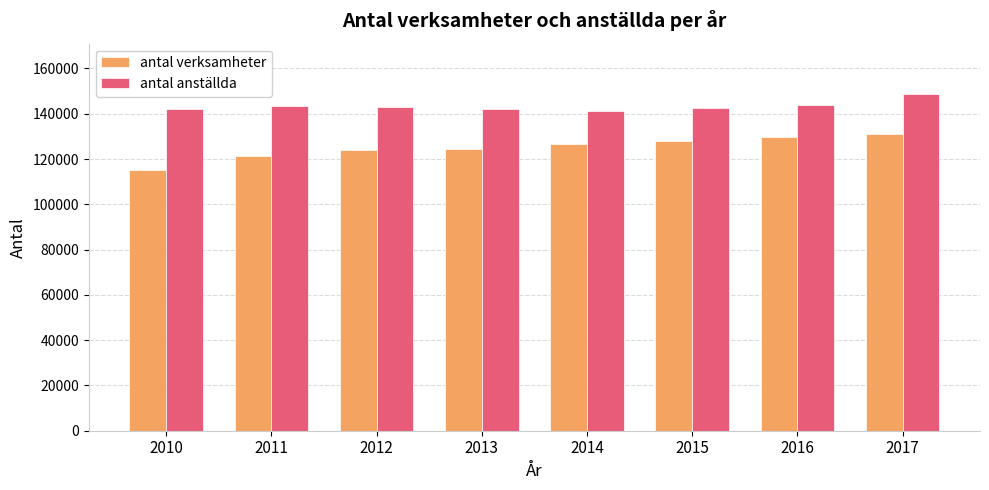

Read the antal verksamheter value at 2017, to the nearest 50.

130900